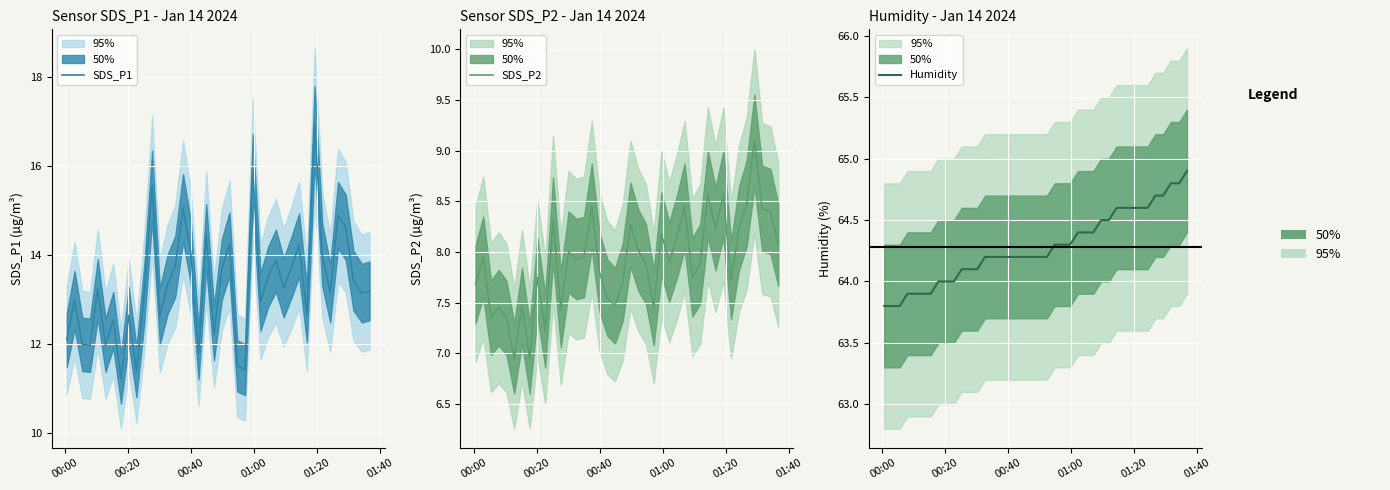

Reading right to left, transcribe all the data shown in this chart.

SDS_P1: 13.2	13.2	13.4	14.6	14.9	13.2	14.0	16.9	12.7	14.2	13.7	13.3	13.9	13.5	12.9	15.9	11.4	11.5	14.2	13.7	12.2	14.4	11.8	14.1	15.1	13.8	13.3	12.6	15.6	13.2	11.4	12.7	11.2	12.6	12.0	13.2	12.0	12.0	13.0	12.1
SDS_P2: 8.1	8.4	8.4	9.1	8.5	8.2	7.7	8.6	8.2	8.6	7.9	7.8	8.4	8.2	7.9	8.2	7.5	7.9	8.0	8.3	7.7	7.5	7.5	7.8	8.4	8.0	7.9	8.0	7.4	8.3	7.2	7.8	7.0	7.5	7.0	7.3	7.5	7.3	8.0	7.7
Humidity: 64.9	64.8	64.8	64.7	64.7	64.6	64.6	64.6	64.6	64.6	64.5	64.5	64.4	64.4	64.4	64.3	64.3	64.3	64.2	64.2	64.2	64.2	64.2	64.2	64.2	64.2	64.2	64.1	64.1	64.1	64.0	64.0	64.0	63.9	63.9	63.9	63.9	63.8	63.8	63.8